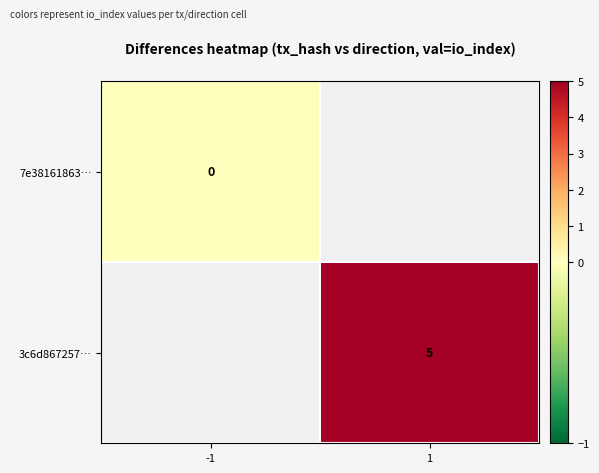

True or false: 3c6d867257… has a value of 5 at 1.

True